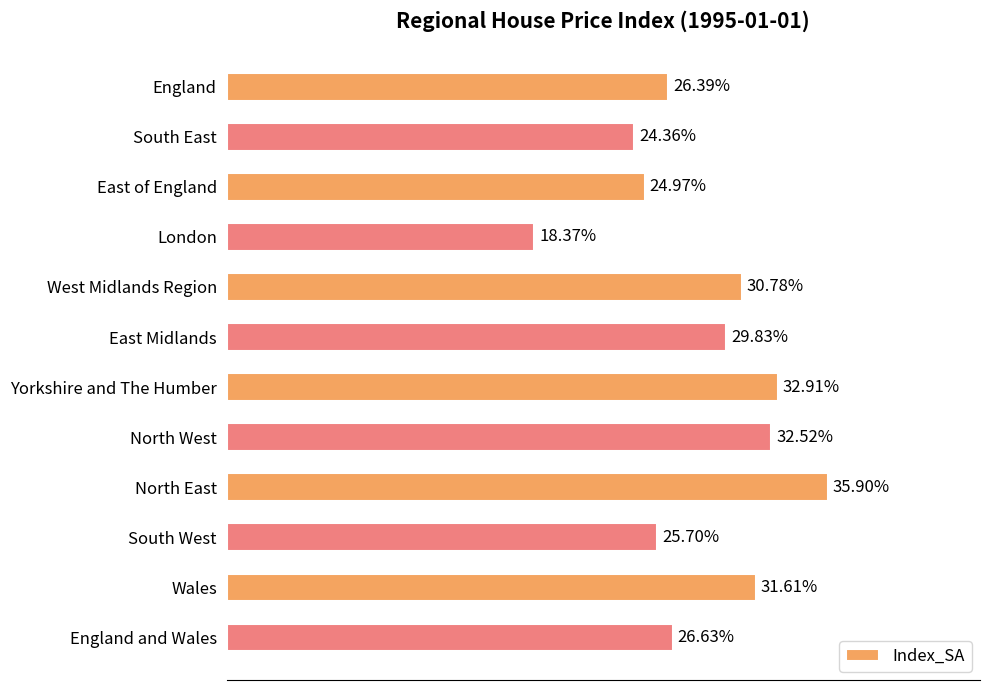

At which label is the value closest to 27?

England and Wales